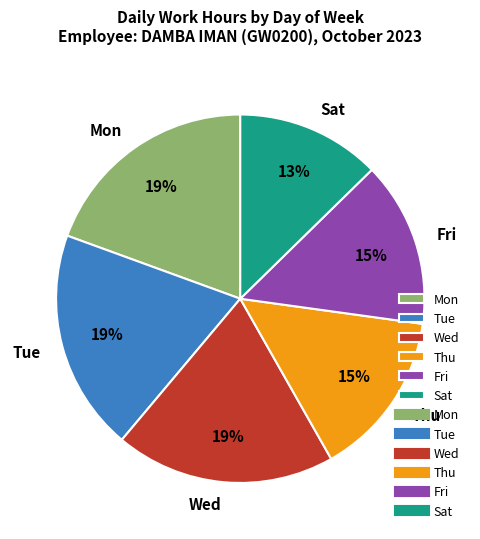

What percentage is the Mon slice, to the nearest percent?

19%